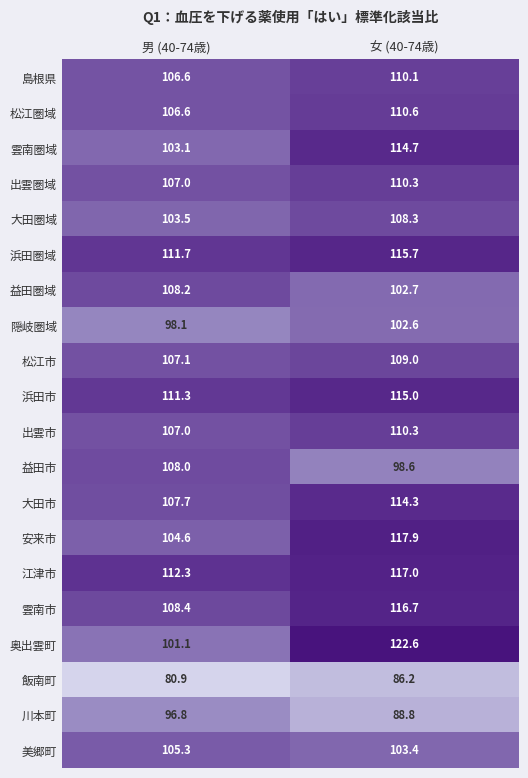

Is it true that 雲南市 equals 36.3 at 男 (40-74歳)?

False